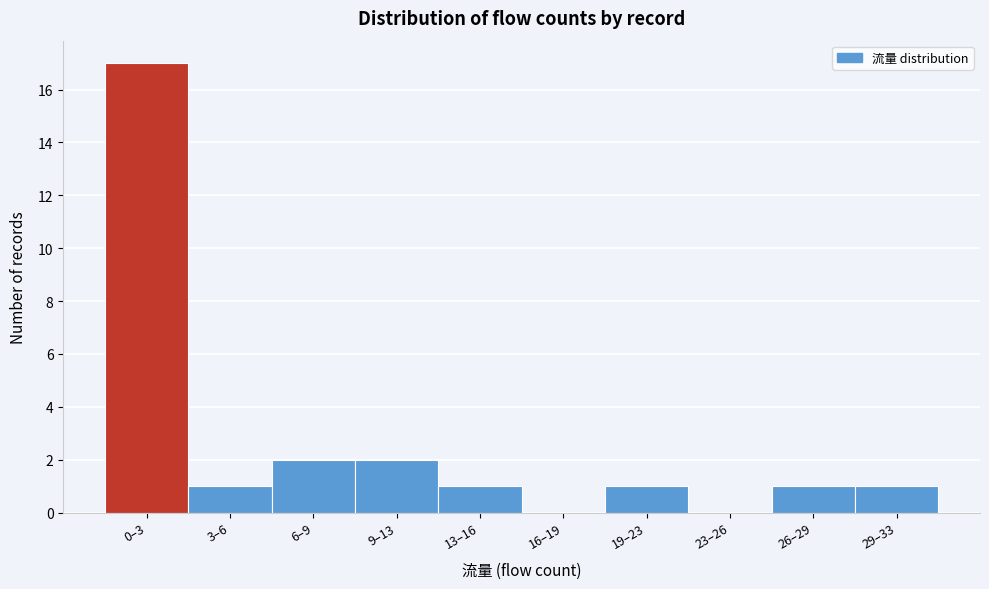

Reading left to right, list all the values displayed in this chart.

0–3=17	3–6=1	6–9=2	9–13=2	13–16=1	16–19=0	19–23=1	23–26=0	26–29=1	29–33=1